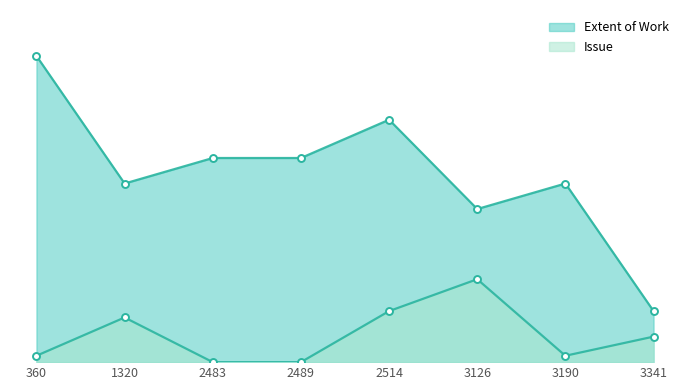

Reading right to left, what are all the values shown in this chart?

Extent of Work: 8	28	24	38	32	32	28	48
Issue: 4	1	13	8	0	0	7	1